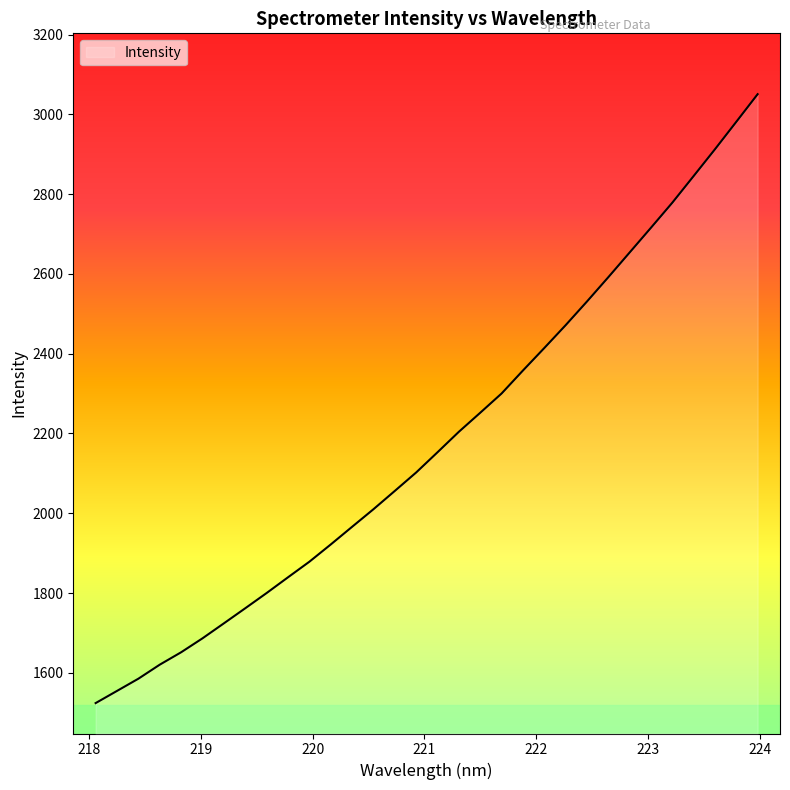

What is the difference between the maximum and minimum values?

1526.2